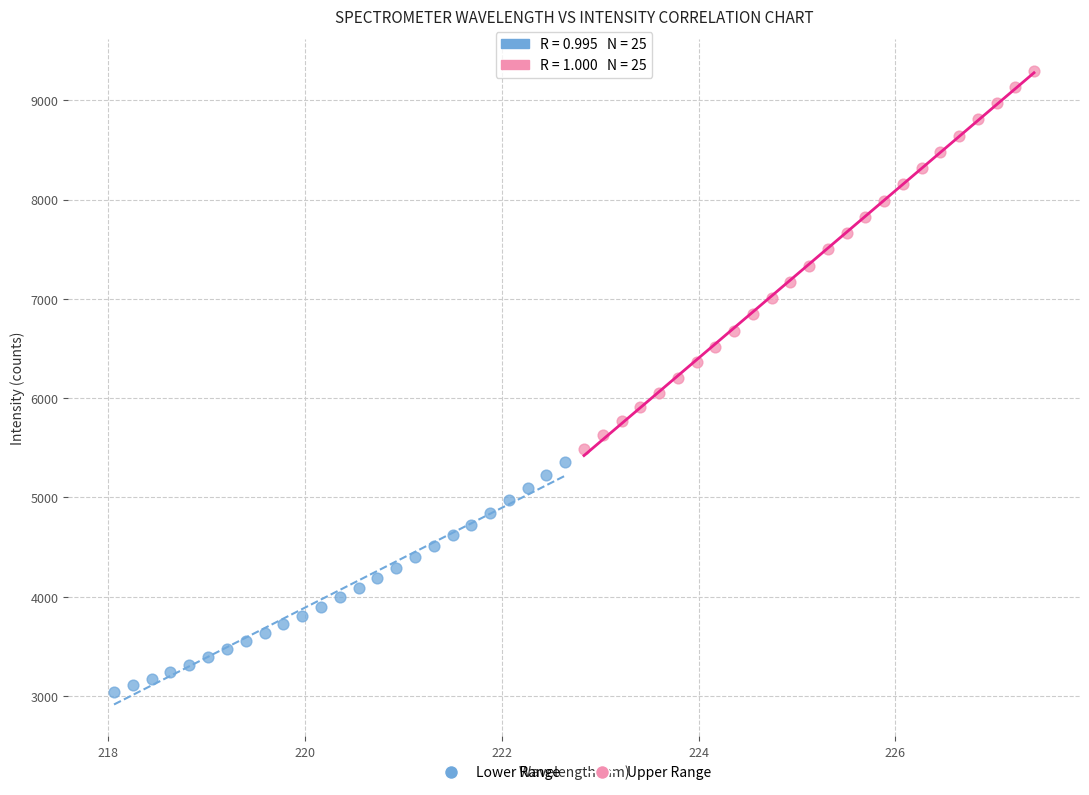

Which series has the widest spread of Y values?

Upper Range